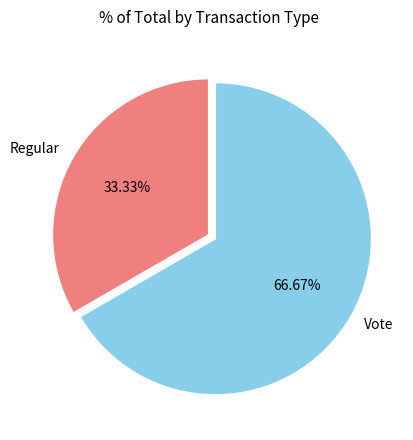

To the nearest percent, what is the average slice percentage?

50%